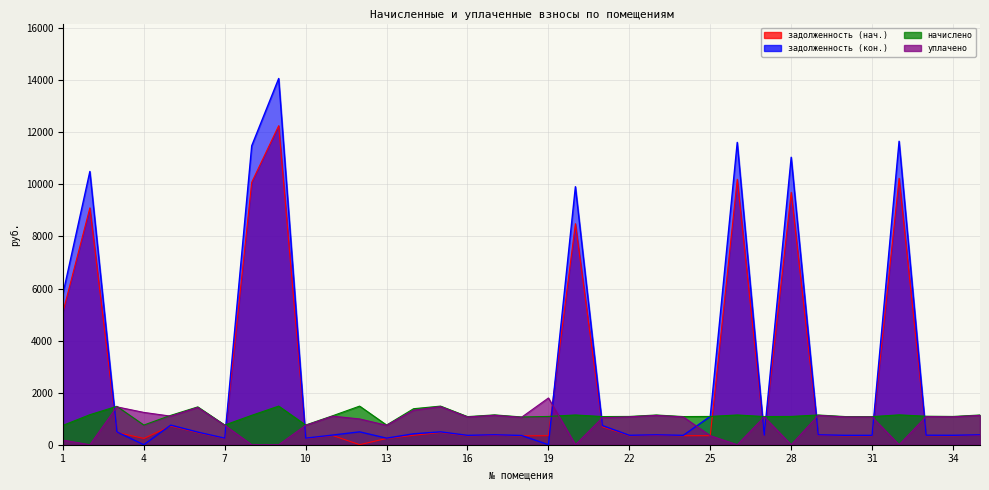

What is the value of the уплачено point at the 4th from the left?

1241.5